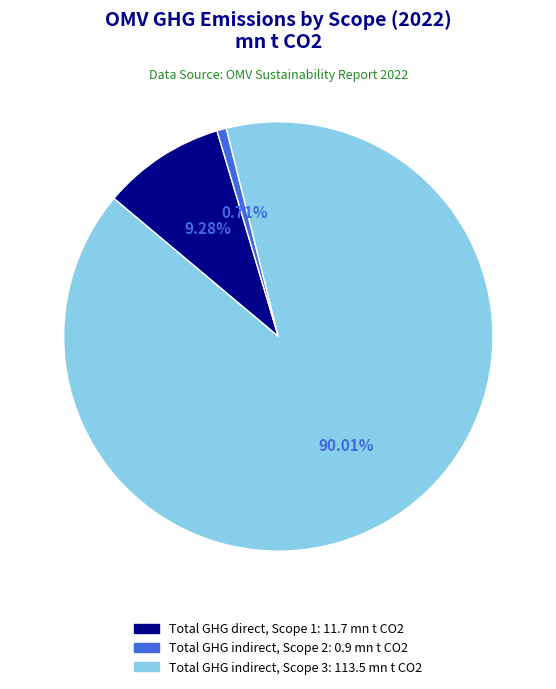

What percentage is the Total GHG indirect, Scope 3 slice, to the nearest percent?

90%